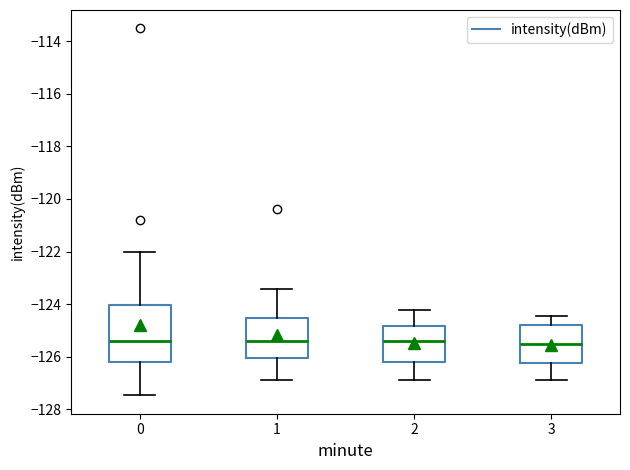

Where does the lower whisker of the box at x = 3 end on the y-axis? The values are not printed on the chart, so give them approximately, as read against the axis.

-127.0